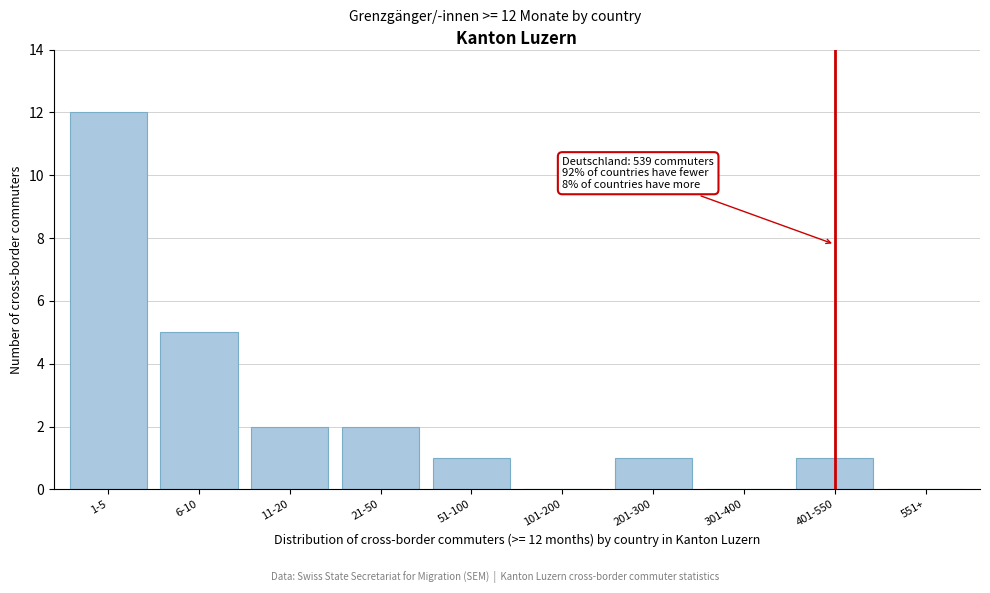

Reading left to right, extract all data points from this chart.

1-5=12	6-10=5	11-20=2	21-50=2	51-100=1	101-200=0	201-300=1	301-400=0	401-550=1	551+=0